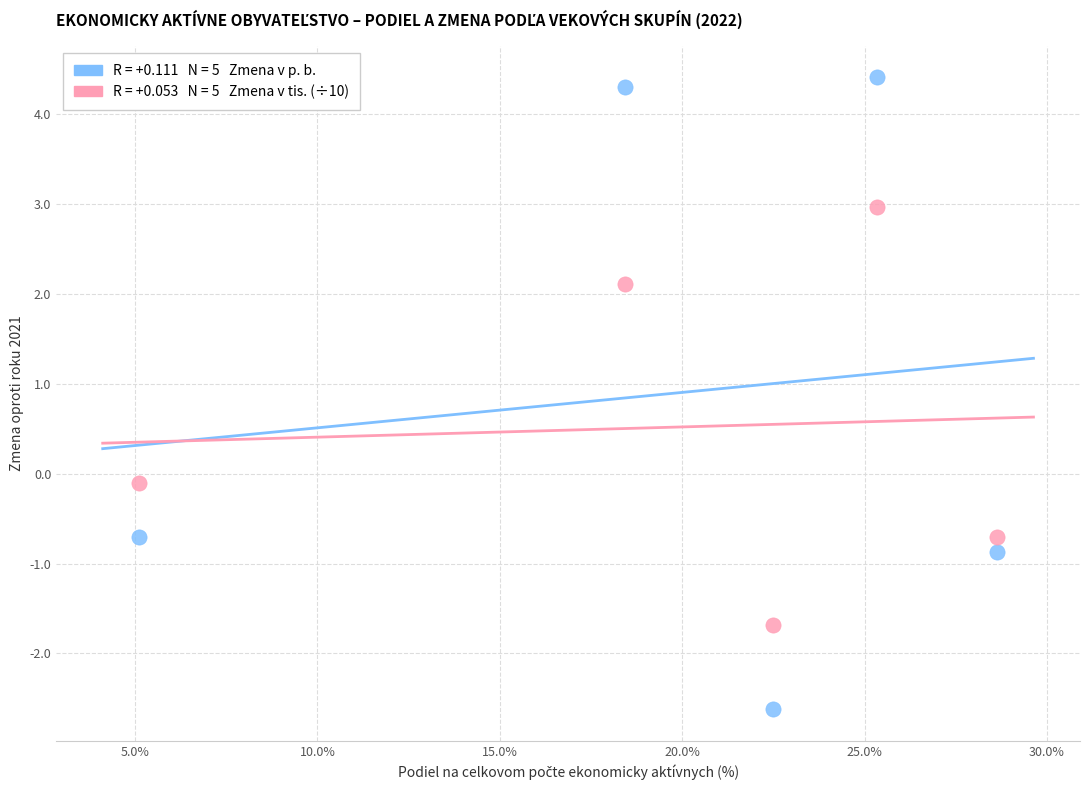

Across all data points, what is the range of Y values (max minus min)?

7.0